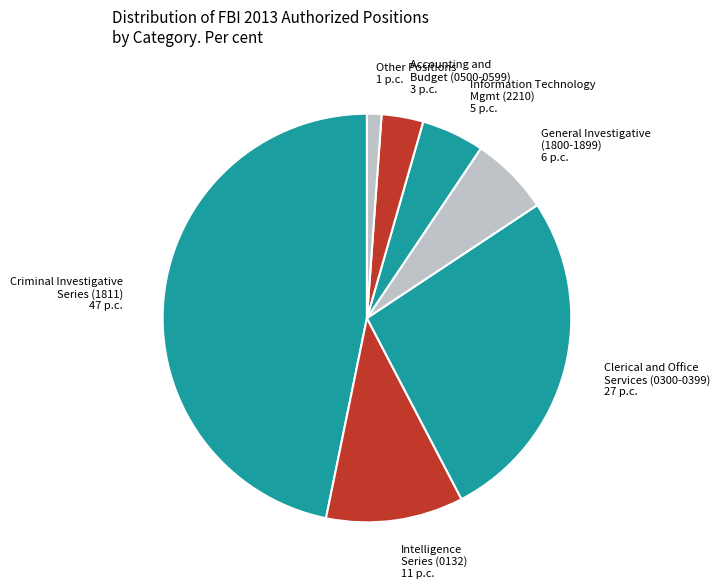

What is the largest slice in the pie chart?

Criminal Investigative Series (1811)